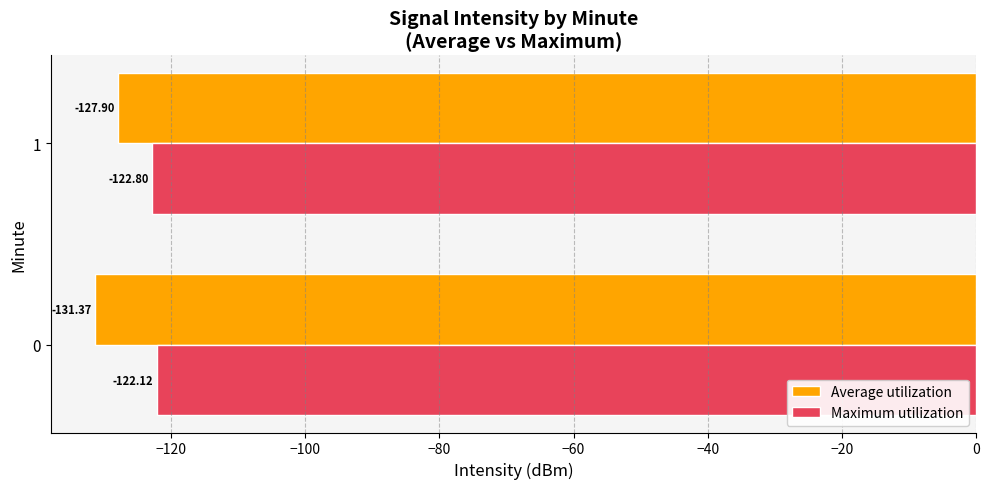

What is the sum of all Average utilization values?

-259.3